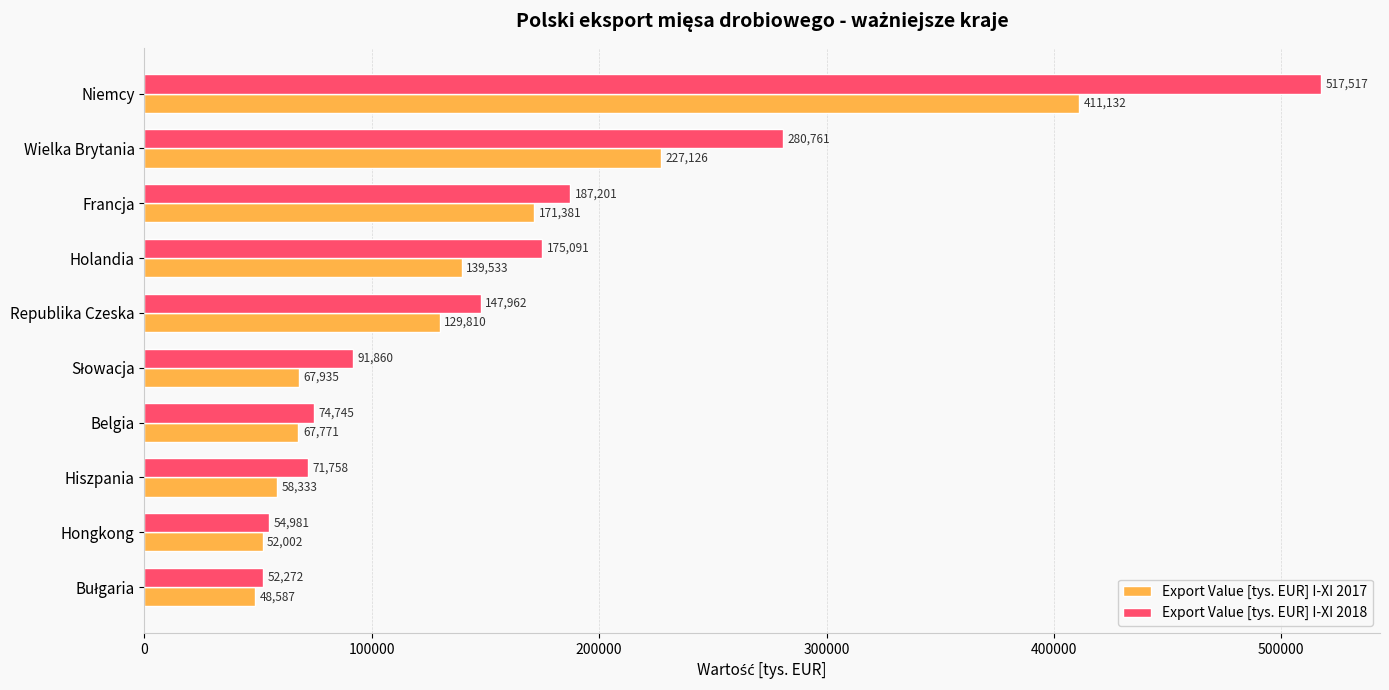

Rank the series by their average value, from highest to lowest.

Export Value [tys. EUR] I-XI 2018, Export Value [tys. EUR] I-XI 2017